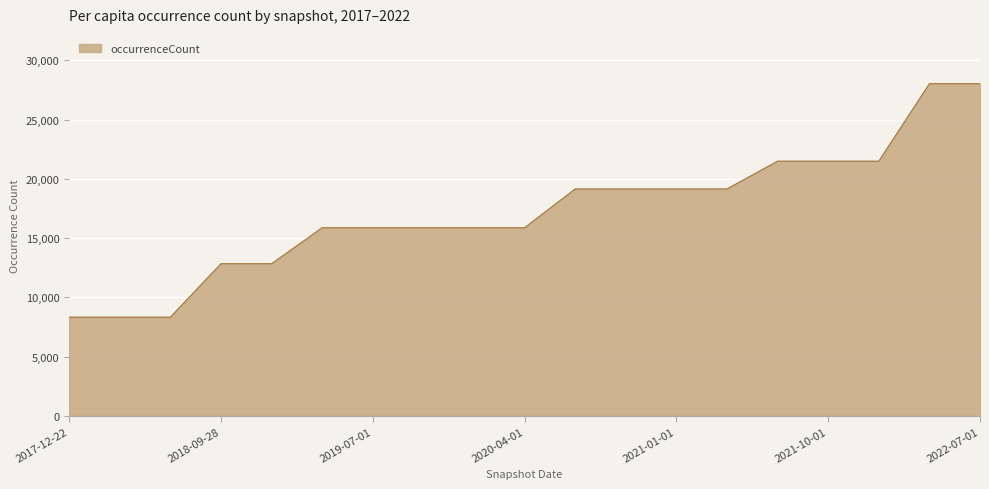

What is the difference between the maximum and minimum values?

19708